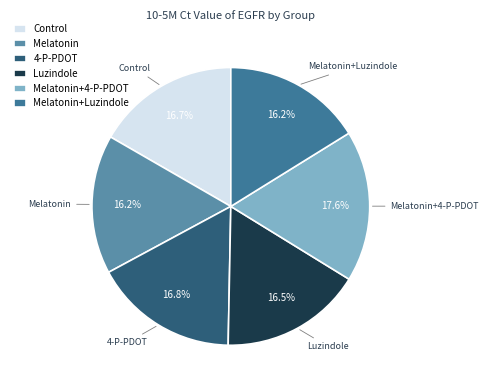

Approximately how many times larger is the value at Melatonin+4-P-PDOT compared to 4-P-PDOT?

1.0